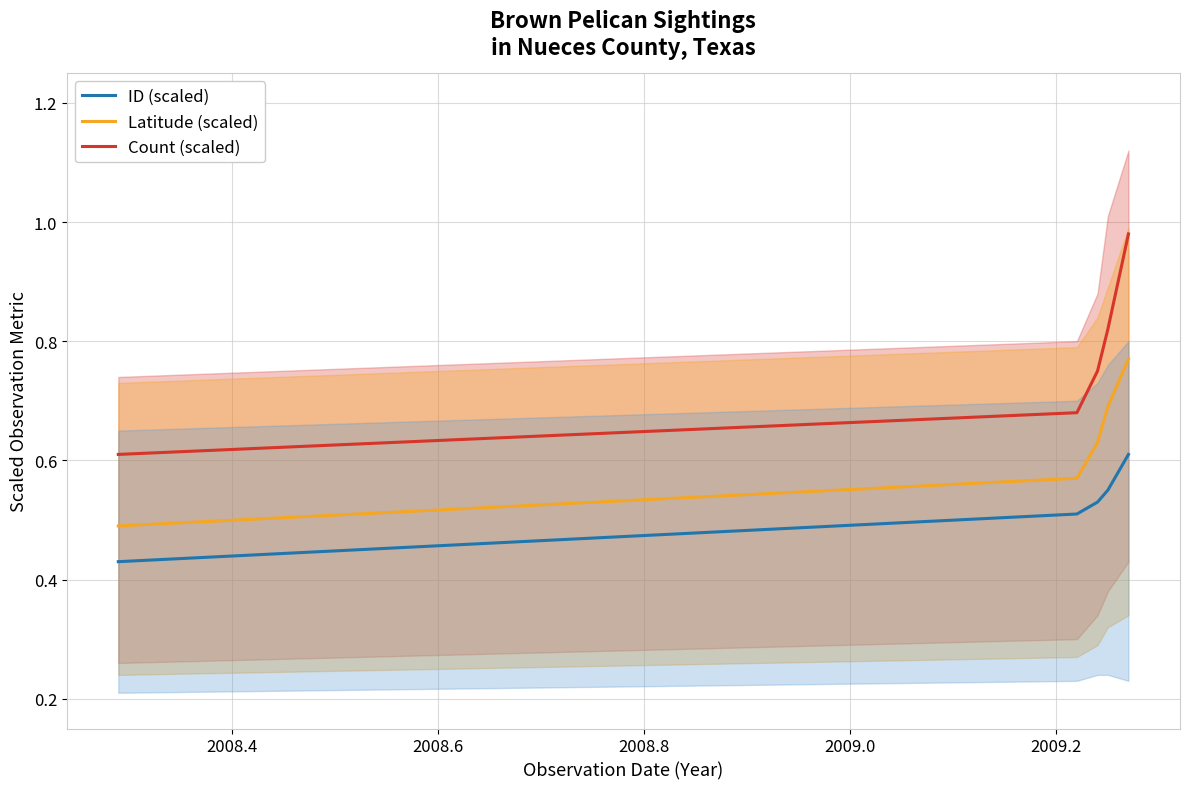

True or false: Latitude (scaled) and ID (scaled) intersect in this chart.

False